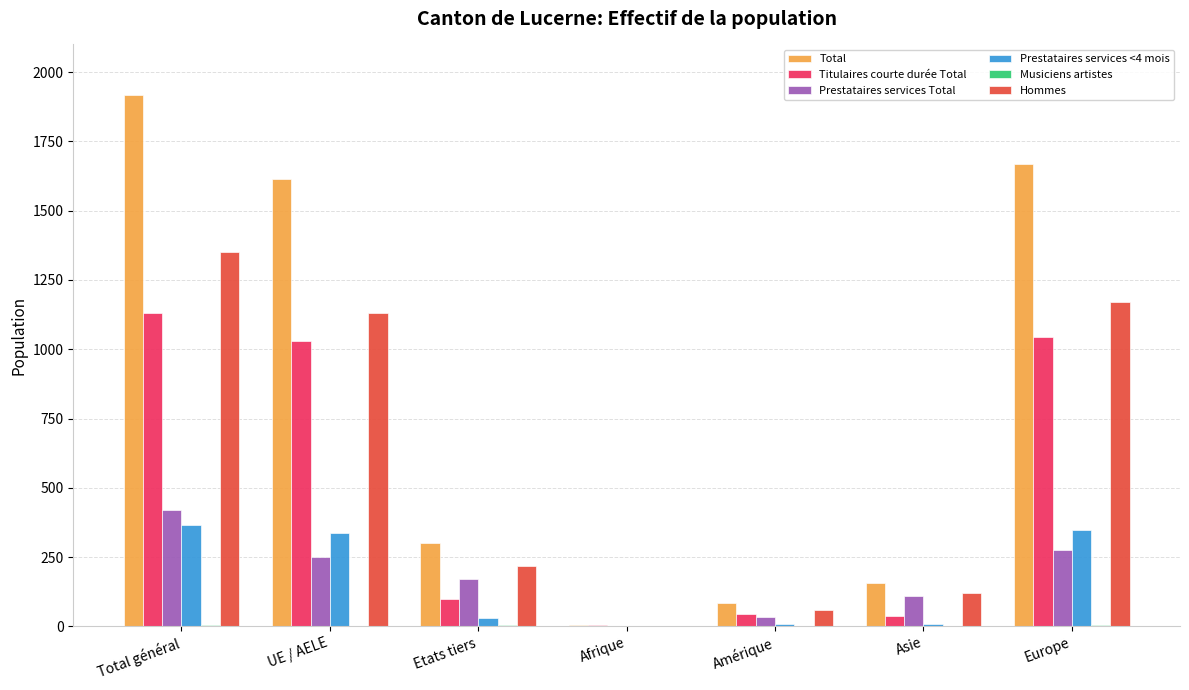

What is the sum of all Hommes values?

4050